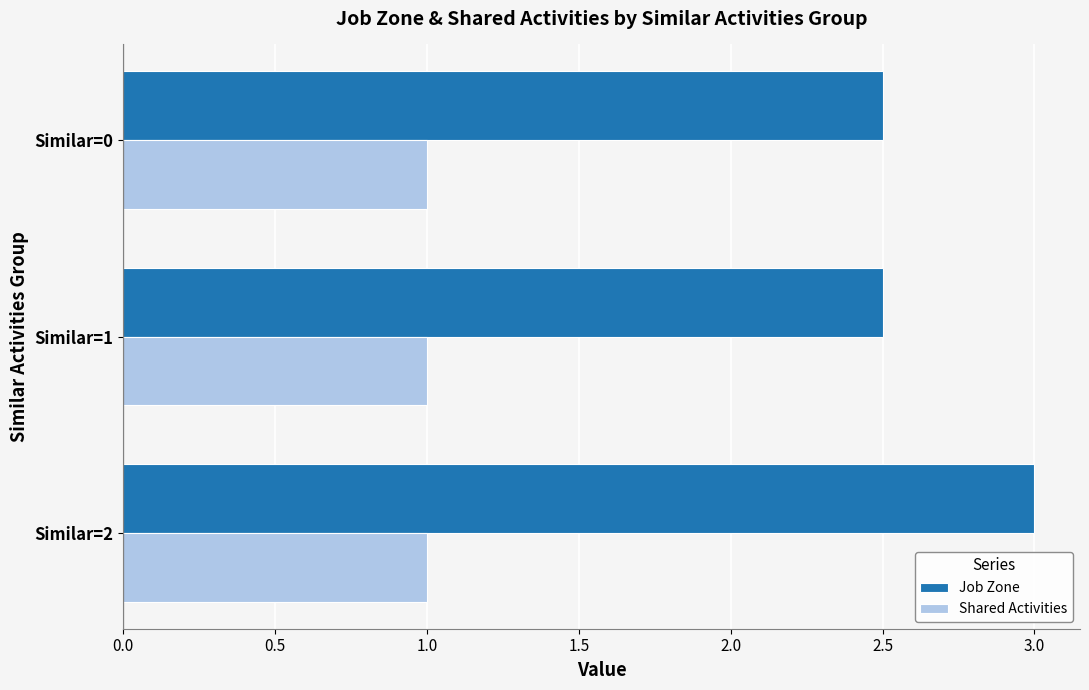

Is it true that Shared Activities equals 1.0 at Similar=1?

True